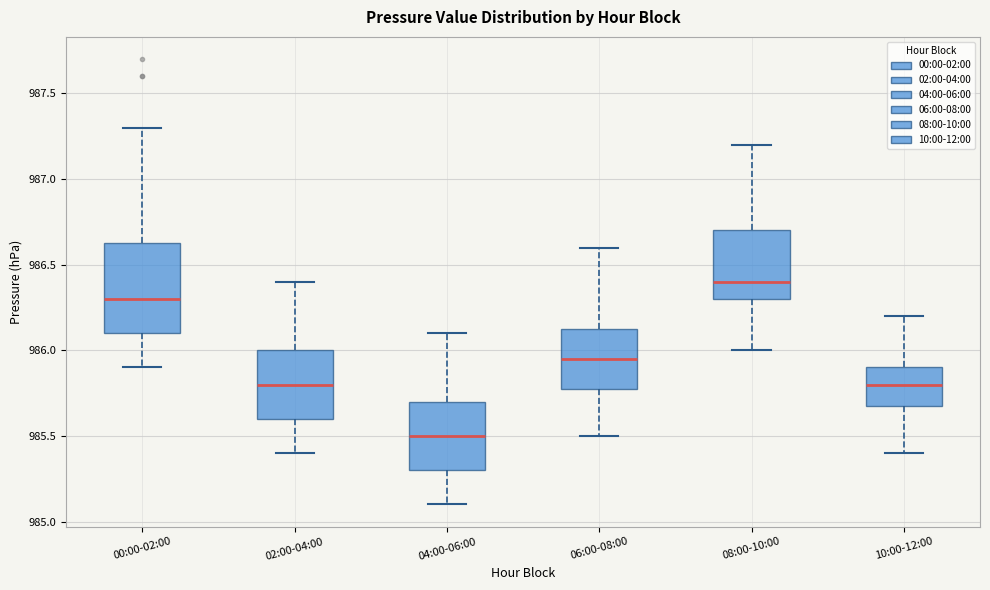

Which box is the tallest, from its lower edge to its upper edge?

00:00-02:00